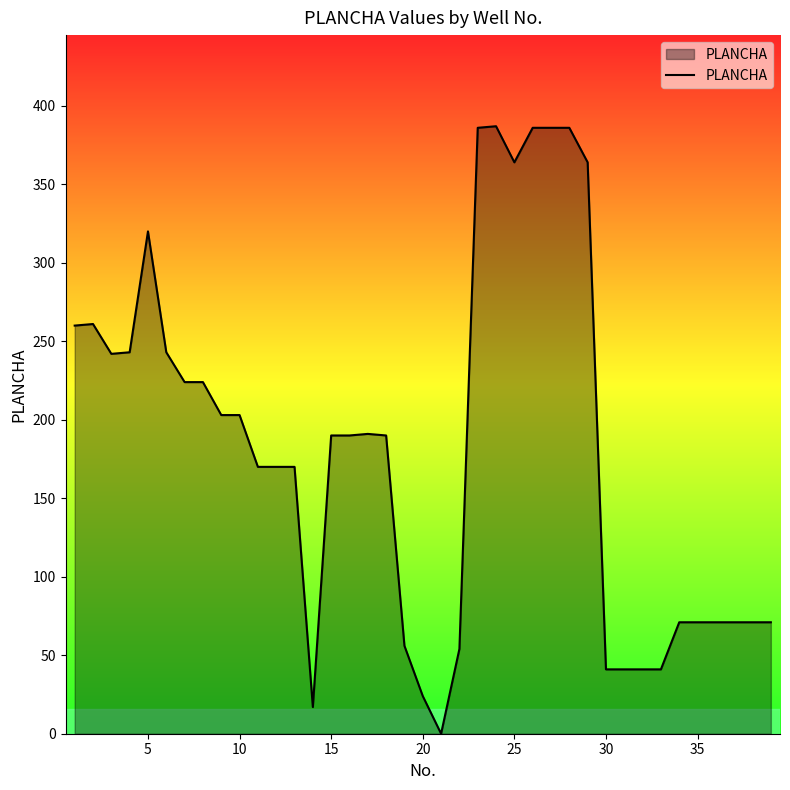

What is the difference between the maximum and minimum values?

387